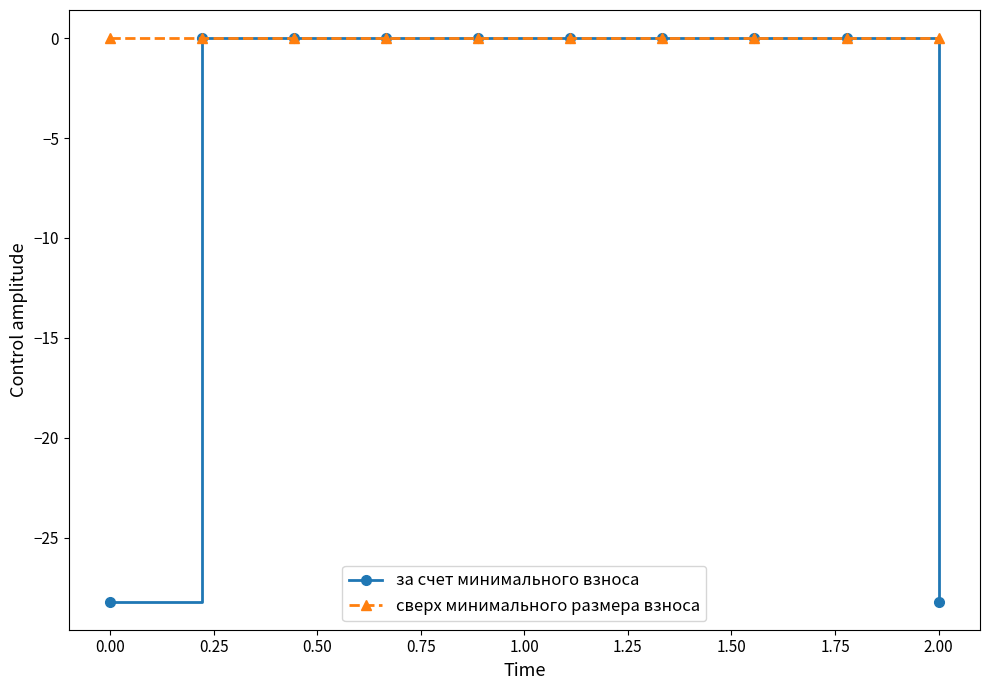

Which series has the largest total across all categories?

сверх минимального размера взноса